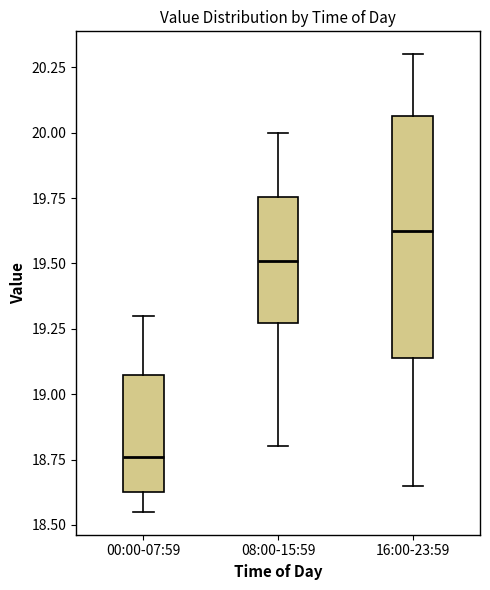

Reading left to right, read every box against the y-axis: the position of its median line, the range the box covers, and the ends of its whiskers. The values are not printed on the chart, so give them approximately, as read against the axis.

00:00-07:59: median 18.75, box 18.65 to 19.10, whiskers 18.55 to 19.30
08:00-15:59: median 19.50, box 19.25 to 19.75, whiskers 18.80 to 20.00
16:00-23:59: median 19.65, box 19.15 to 20.05, whiskers 18.65 to 20.30